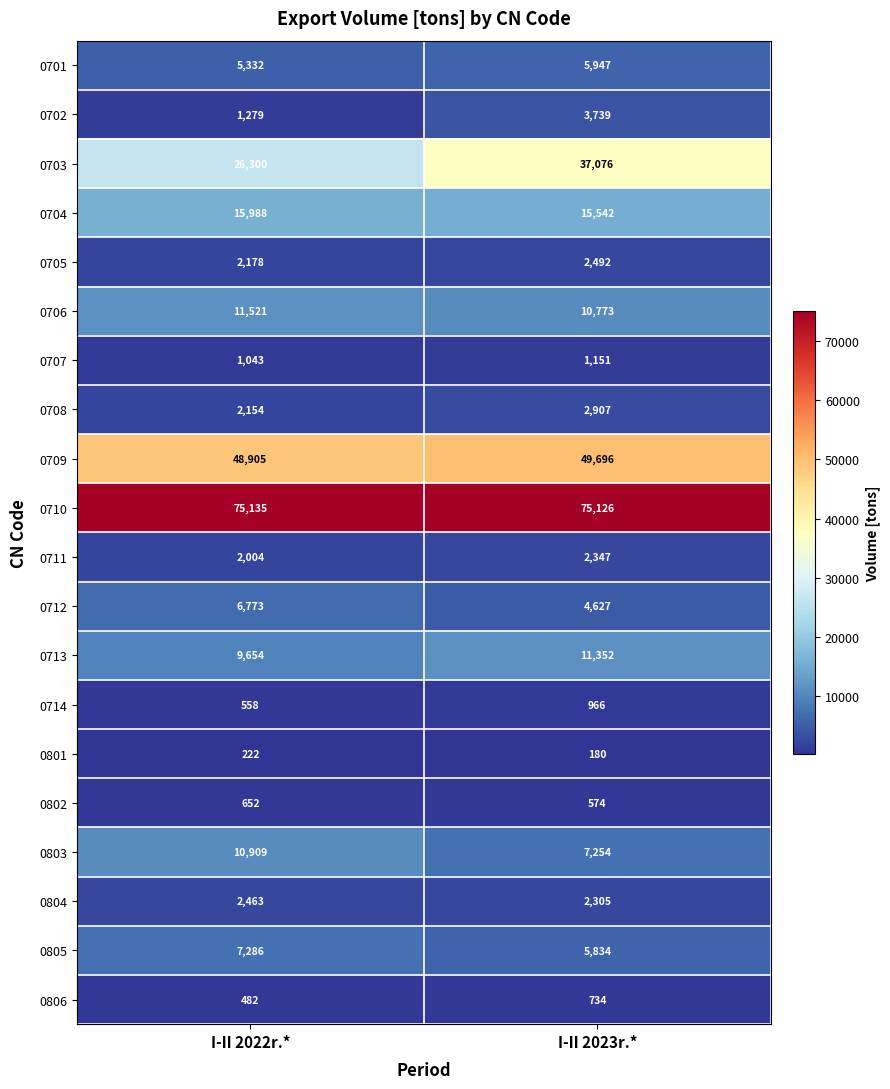

Where is 0714 nearest to the value 762?

I-II 2022r.*